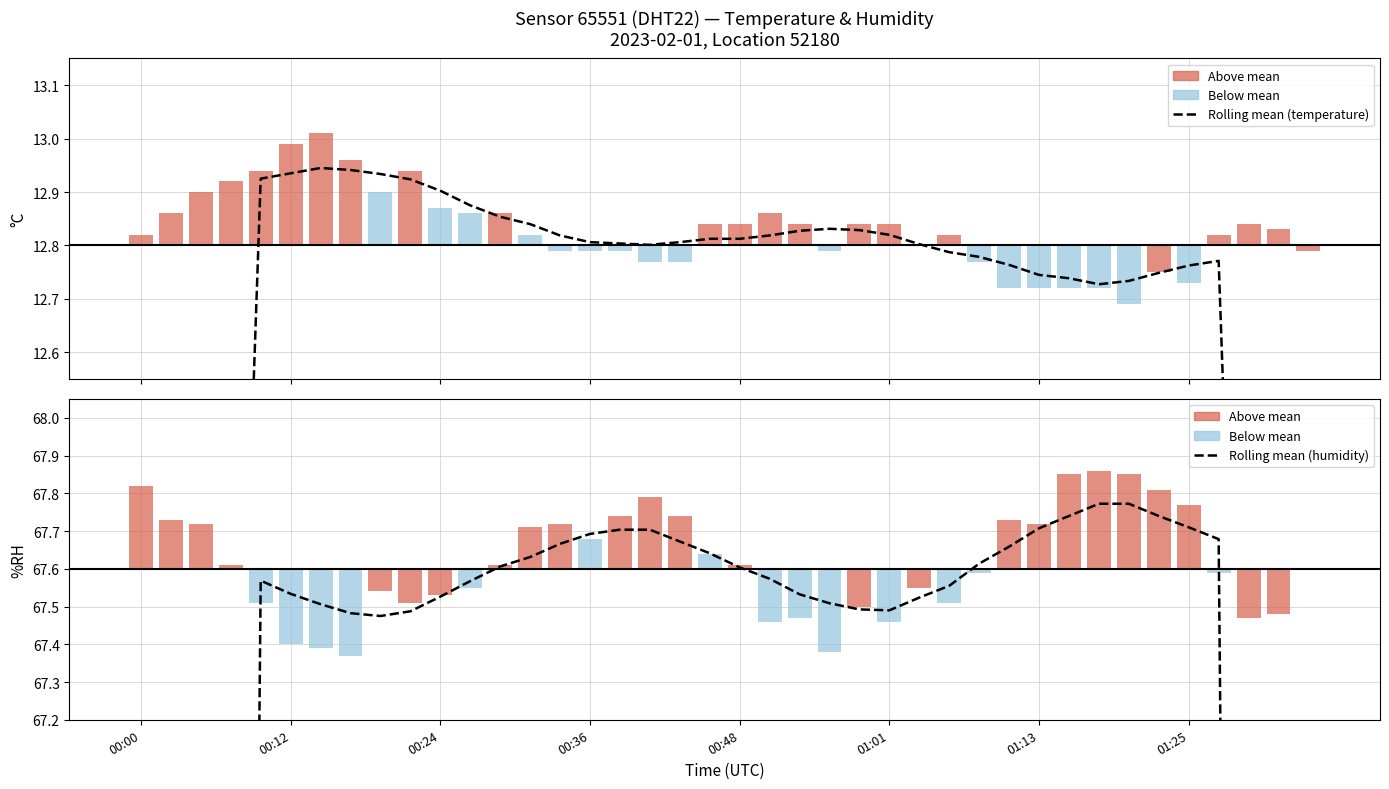

Reading left to right, extract all data points from this chart.

Rolling mean (temp): 6.4	8.1	9.7	11.3	12.9	12.9	12.9	12.9	12.9	12.9	12.9	12.9	12.9	12.8	12.8	12.8	12.8	12.8	12.8	12.8	12.8	12.8	12.8	12.8	12.8	12.8	12.8	12.8	12.8	12.8	12.7	12.7	12.7	12.7	12.7	12.8	12.8	11.2	9.6	8.0
Rolling mean (humidity): 33.9	42.3	50.7	59.1	67.6	67.5	67.5	67.5	67.5	67.5	67.5	67.6	67.6	67.6	67.7	67.7	67.7	67.7	67.7	67.6	67.6	67.6	67.5	67.5	67.5	67.5	67.5	67.6	67.6	67.7	67.7	67.7	67.8	67.8	67.7	67.7	67.7	59.2	50.7	42.2